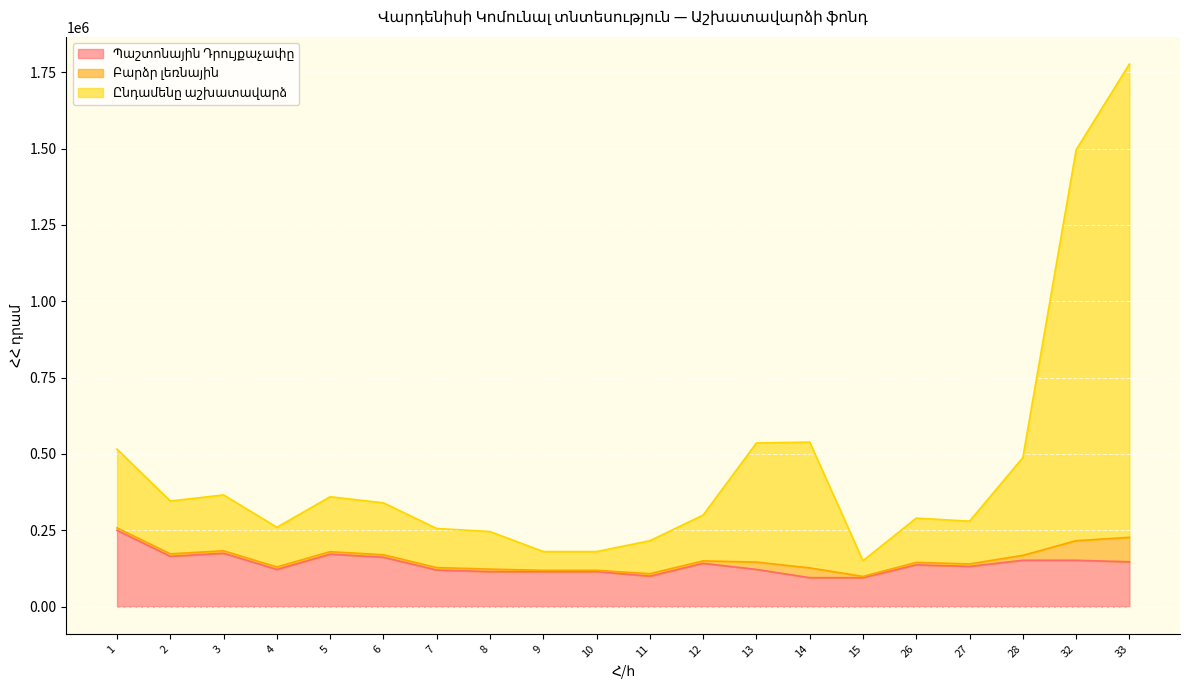

True or false: Ընդամենը աշխատավարձ and Պաշտոնային Դրույքաչափը cross at least once.

False